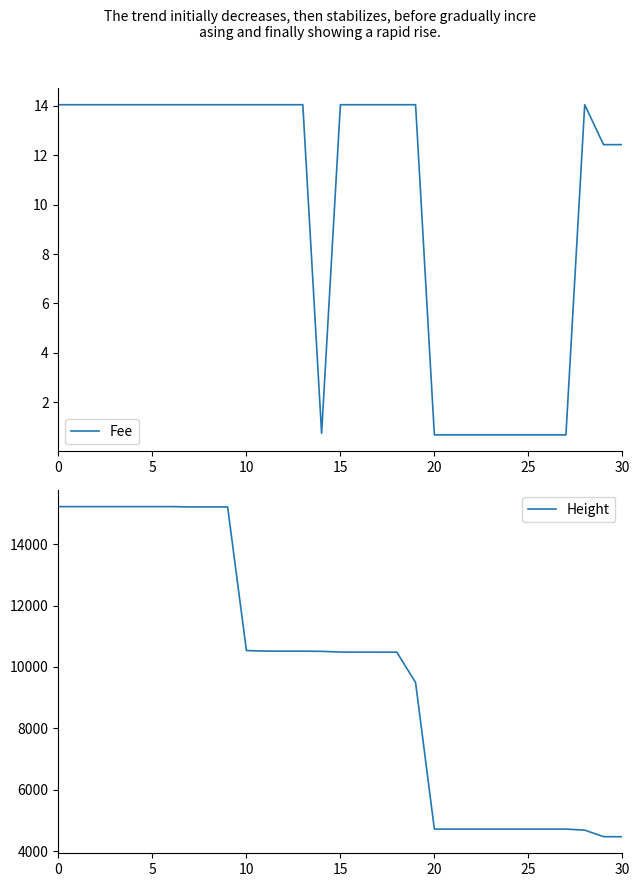

What is the value of the Height point at the 27th from the left?

4718.0